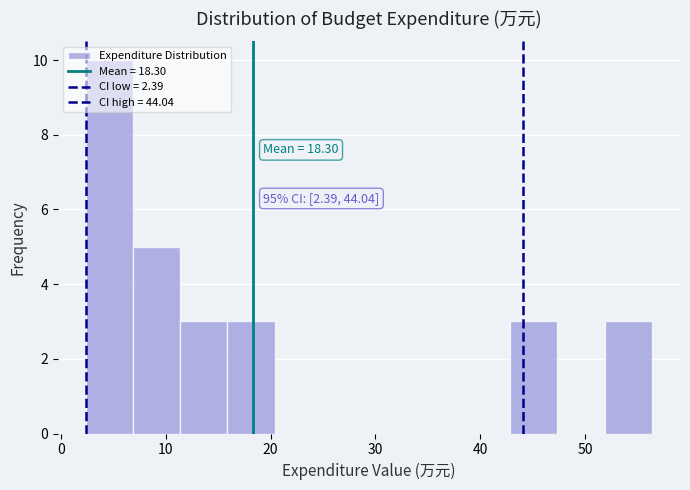

Which range on the x-axis has the tallest bar?

2 to 7